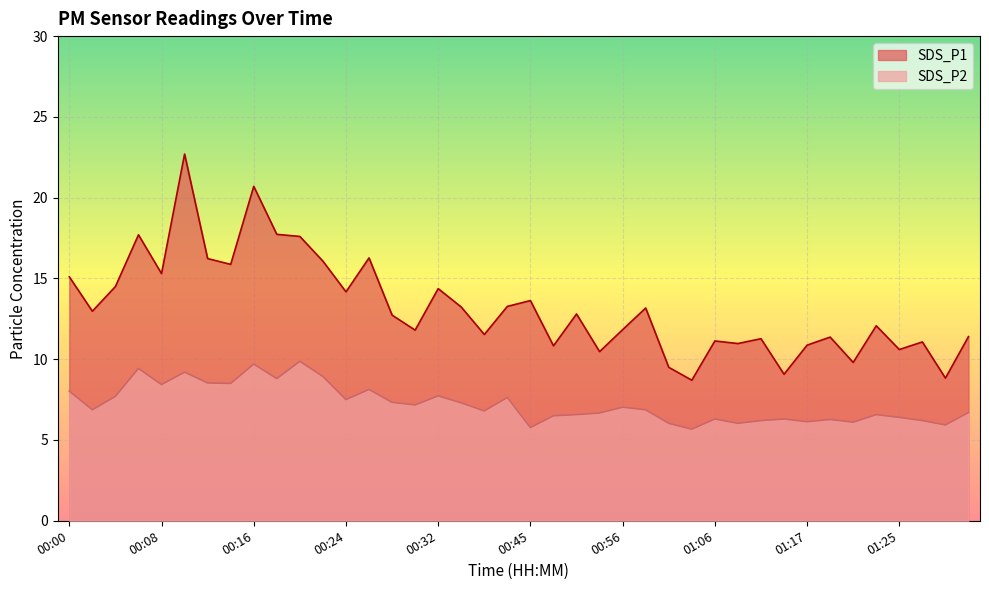

Which series has the largest total across all categories?

SDS_P1